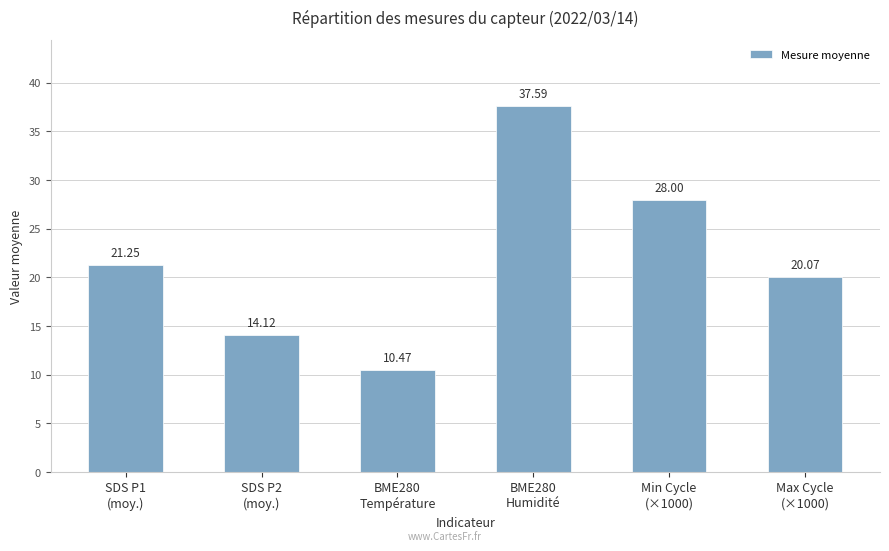

What is the change in value from Min Cycle
(×1000) to Max Cycle
(×1000)?

-7.9